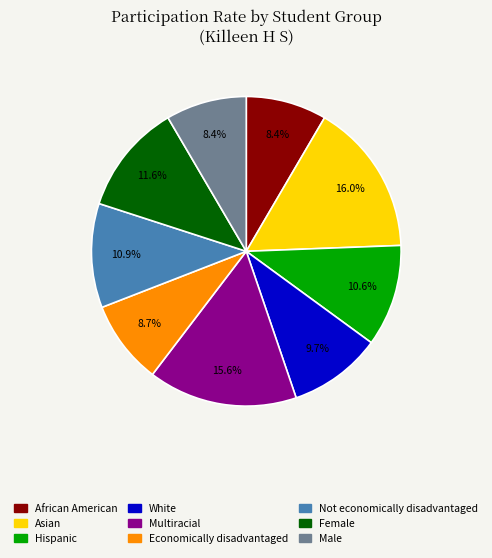

How many slices are in this pie chart?

9